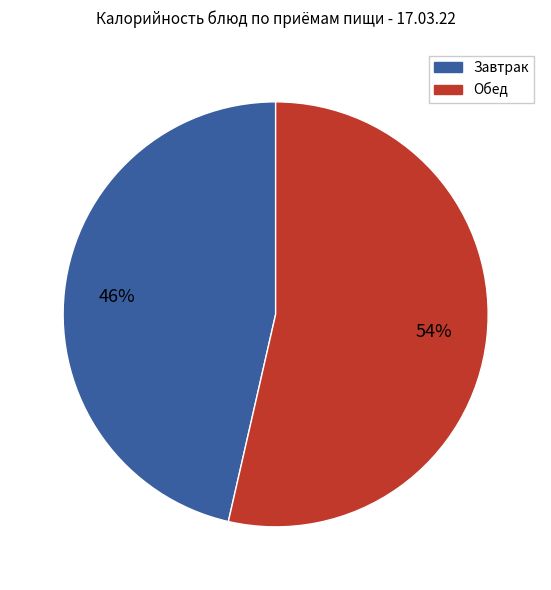

To the nearest percent, what is the average slice percentage?

50%